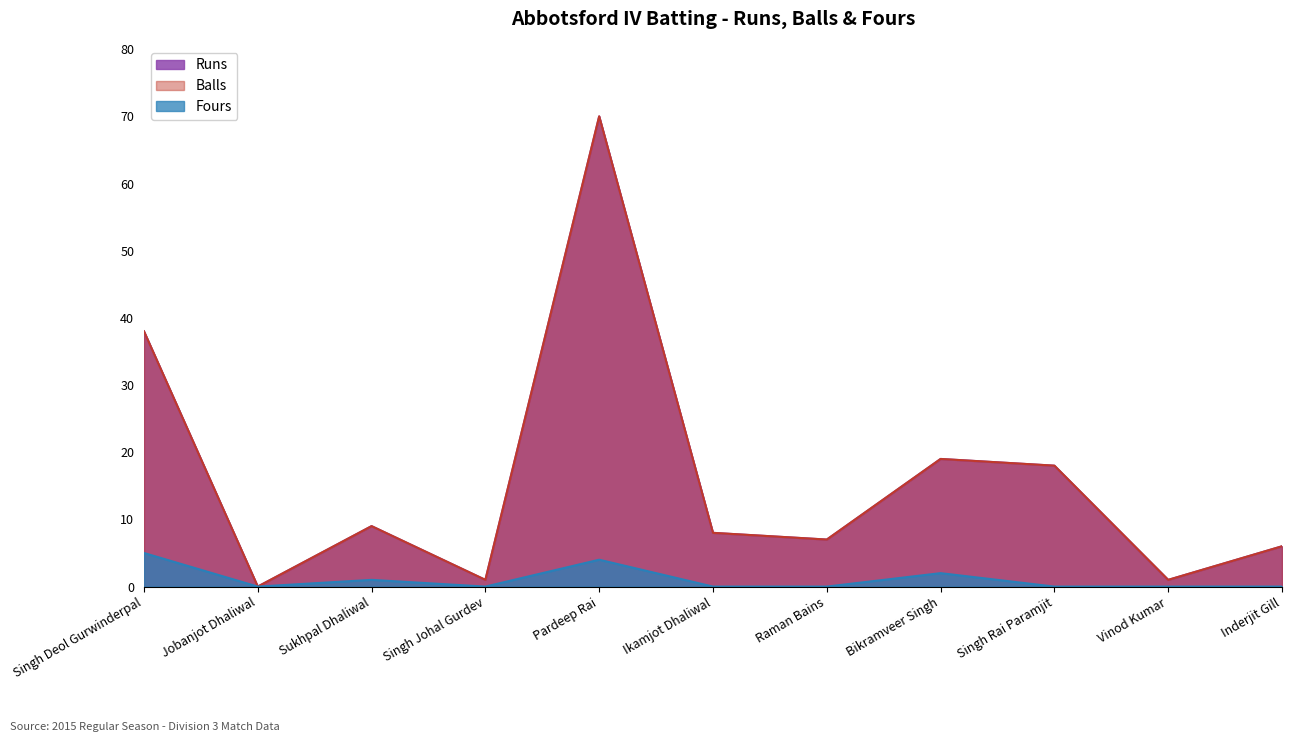

True or false: Runs has more than 1 points higher than both neighbors.

True